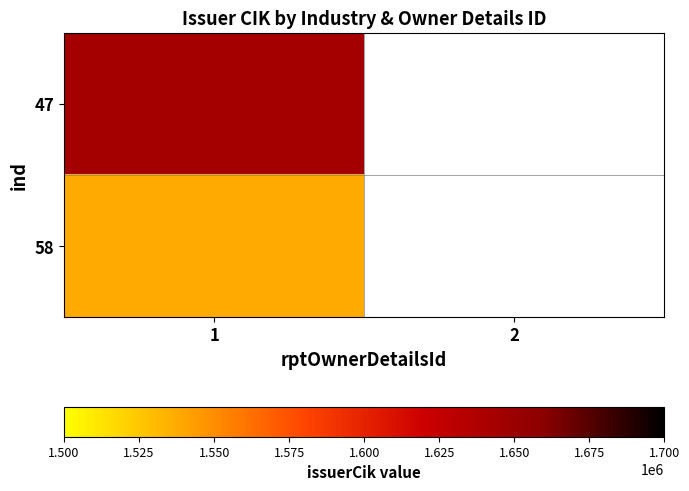

List the labels in order of 47 value, largest first.

1, 2